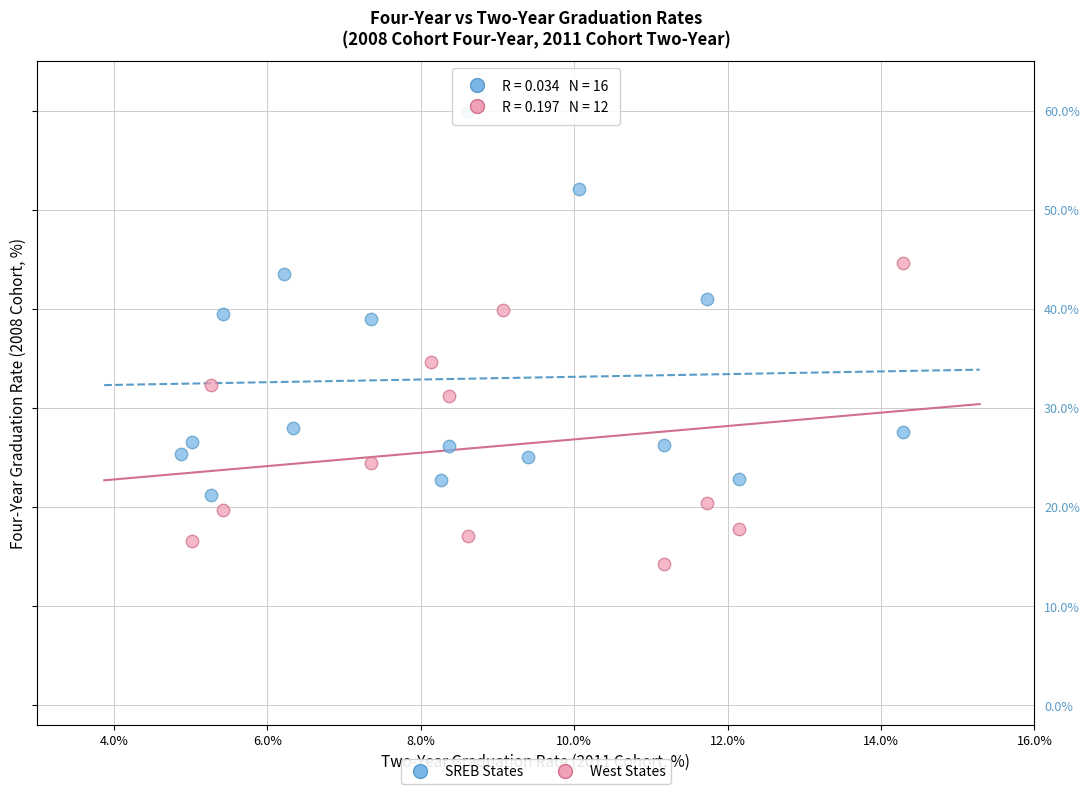

Which series has the widest spread of Y values?

SREB States